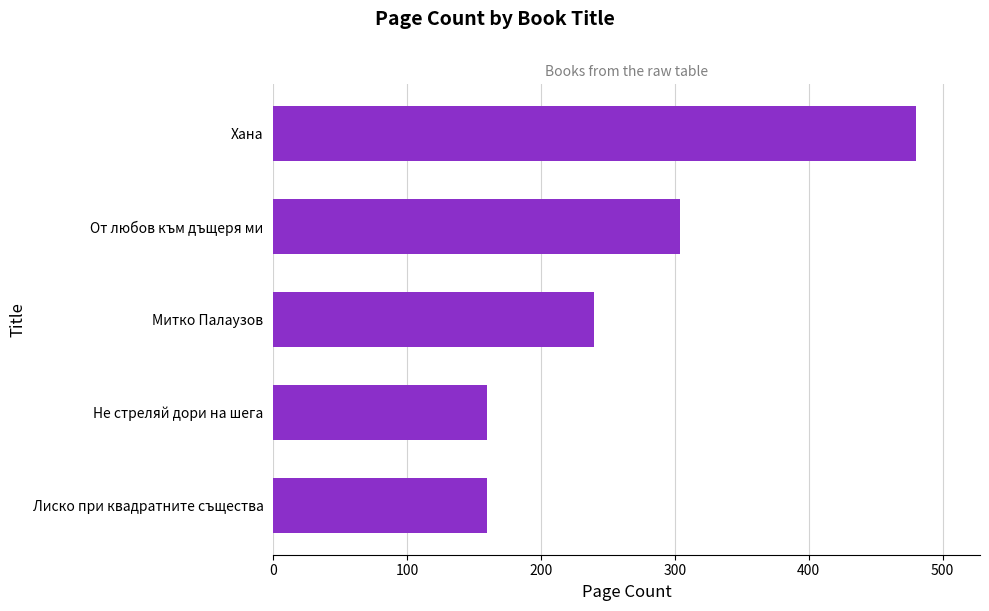

Reading bottom to top, extract all data points from this chart.

Лиско при квадратните същества=160	Не стреляй дори на шега=160	Митко Палаузов=240	От любов към дъщеря ми=304	Хана=480